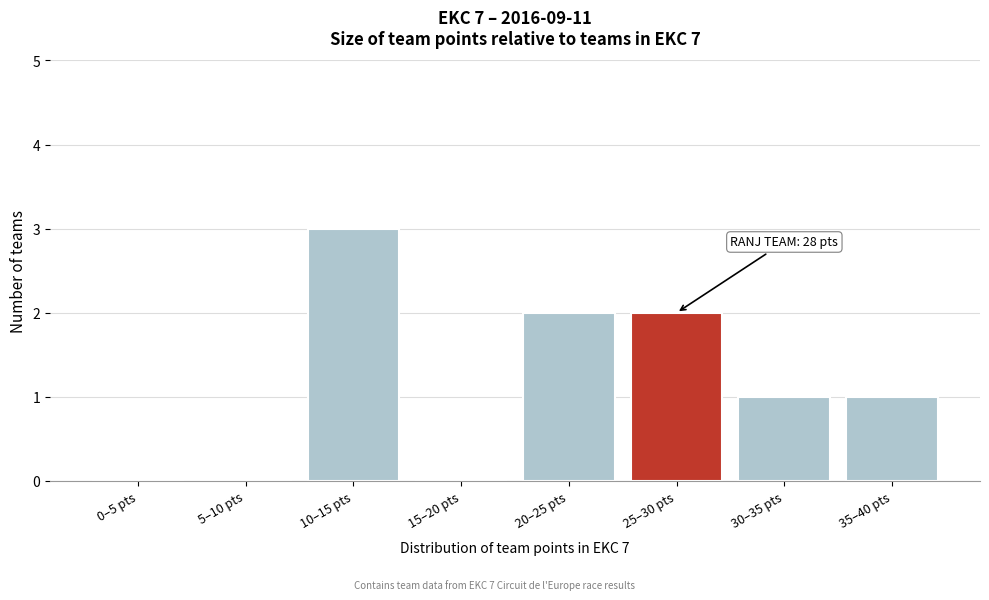

Reading right to left, extract all data points from this chart.

35–40 pts=1	30–35 pts=1	25–30 pts=2	20–25 pts=2	15–20 pts=0	10–15 pts=3	5–10 pts=0	0–5 pts=0